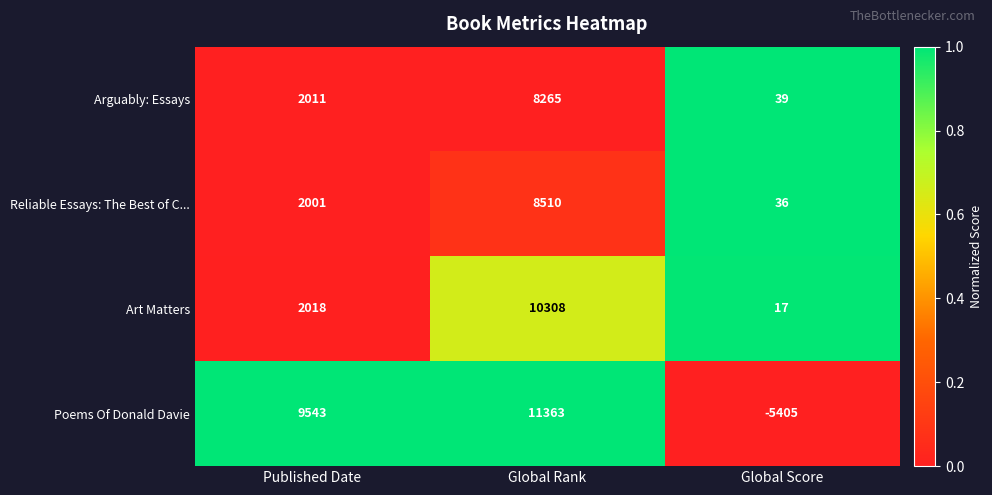

Which series has the largest total across all categories?

Poems Of Donald Davie